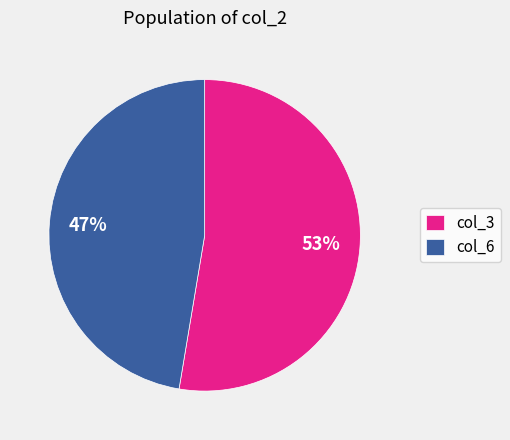

To the nearest percent, what is the combined percentage of col_3 and col_6?

100%